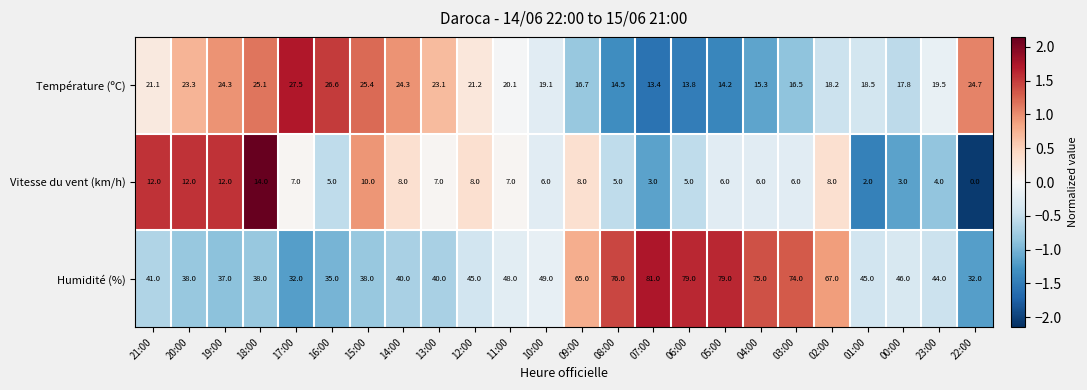

What is the spread (max minus min) of values at 12:00?

37.0